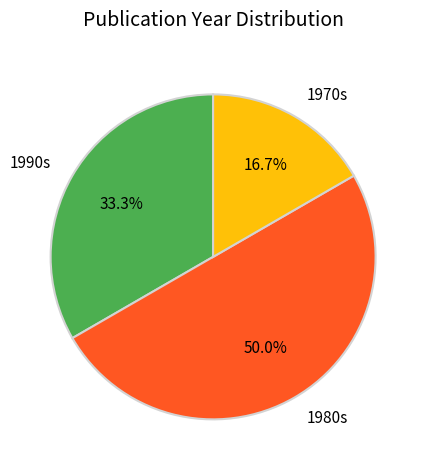

Rank the categories by value from highest to lowest.

1980s, 1990s, 1970s